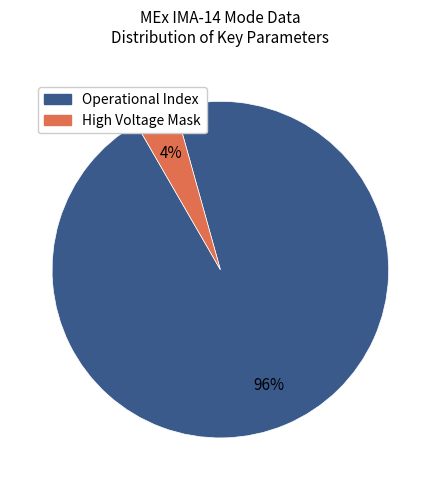

To the nearest percent, what is the difference between the largest and smallest slice percentages?

92%